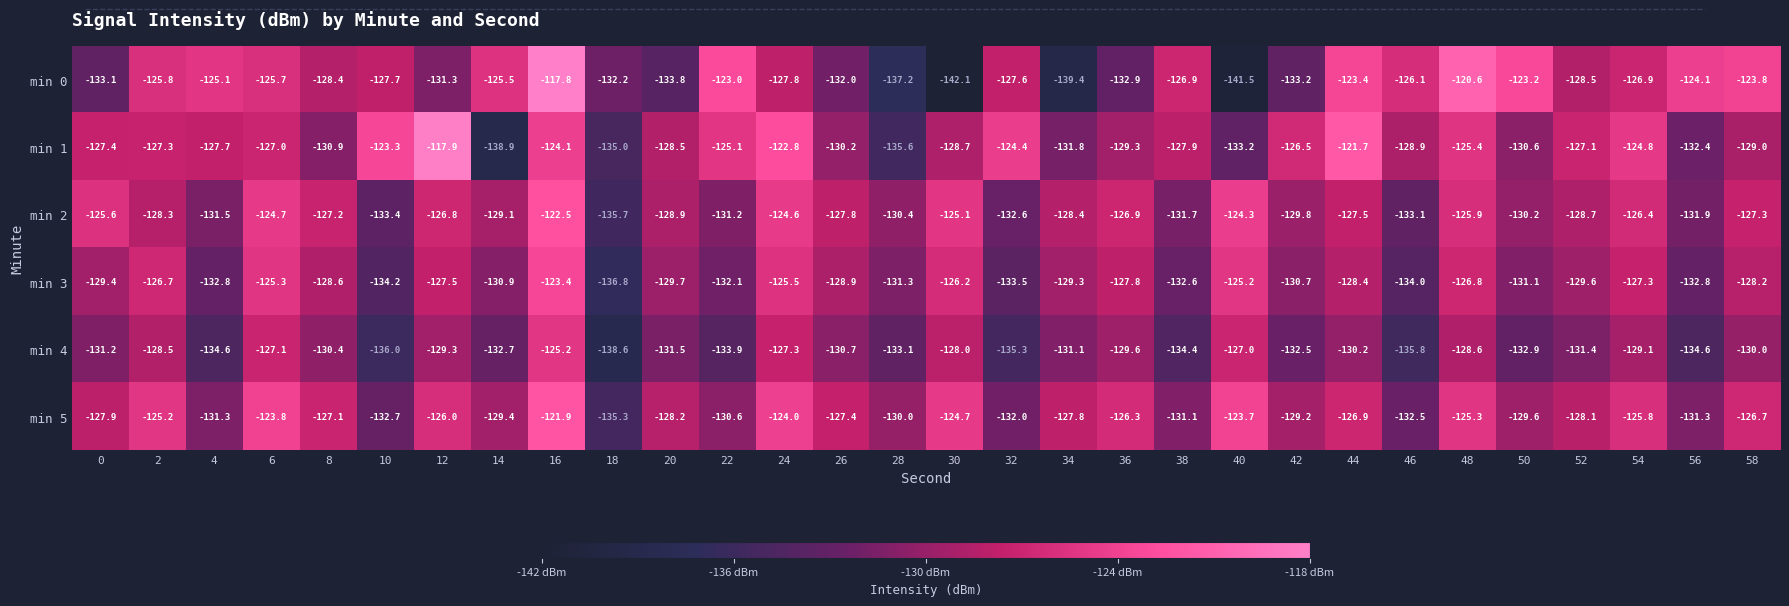

Count the number of data series in this chart.

6